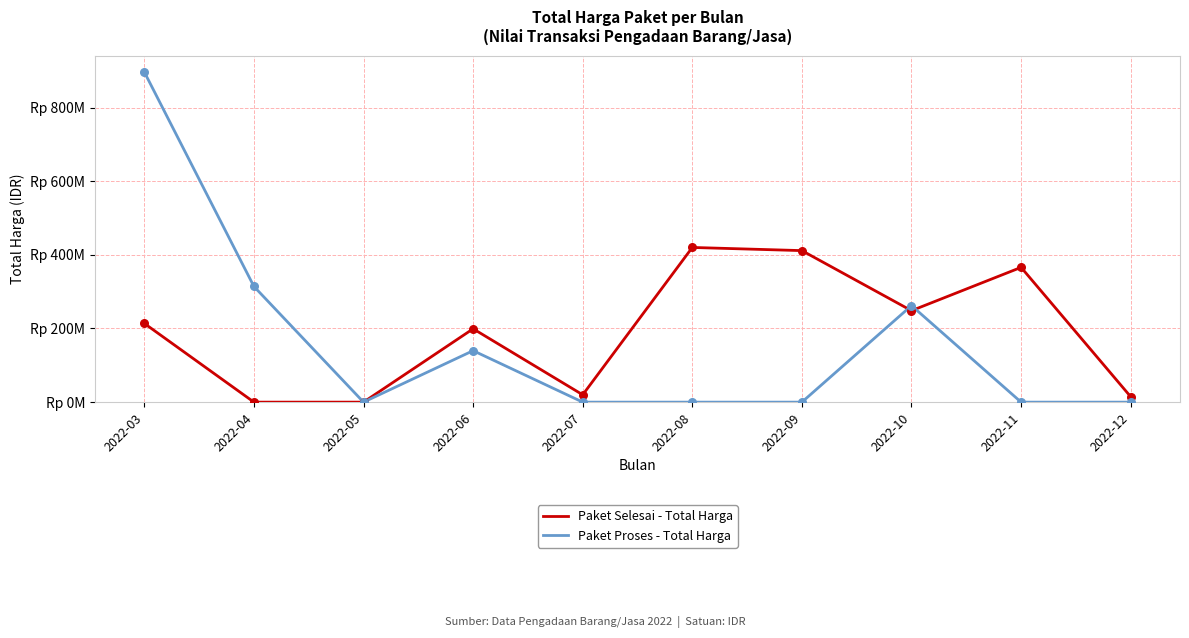

Is the value of Paket Proses - Total Harga at 2022-08 greater than the value of Paket Selesai - Total Harga at 2022-08?

No